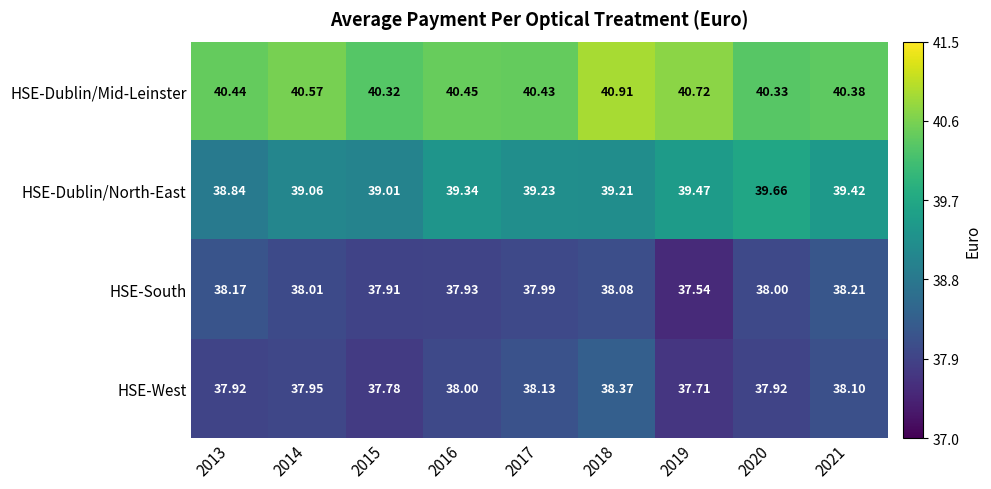

What is the maximum value shown in the chart?

40.9